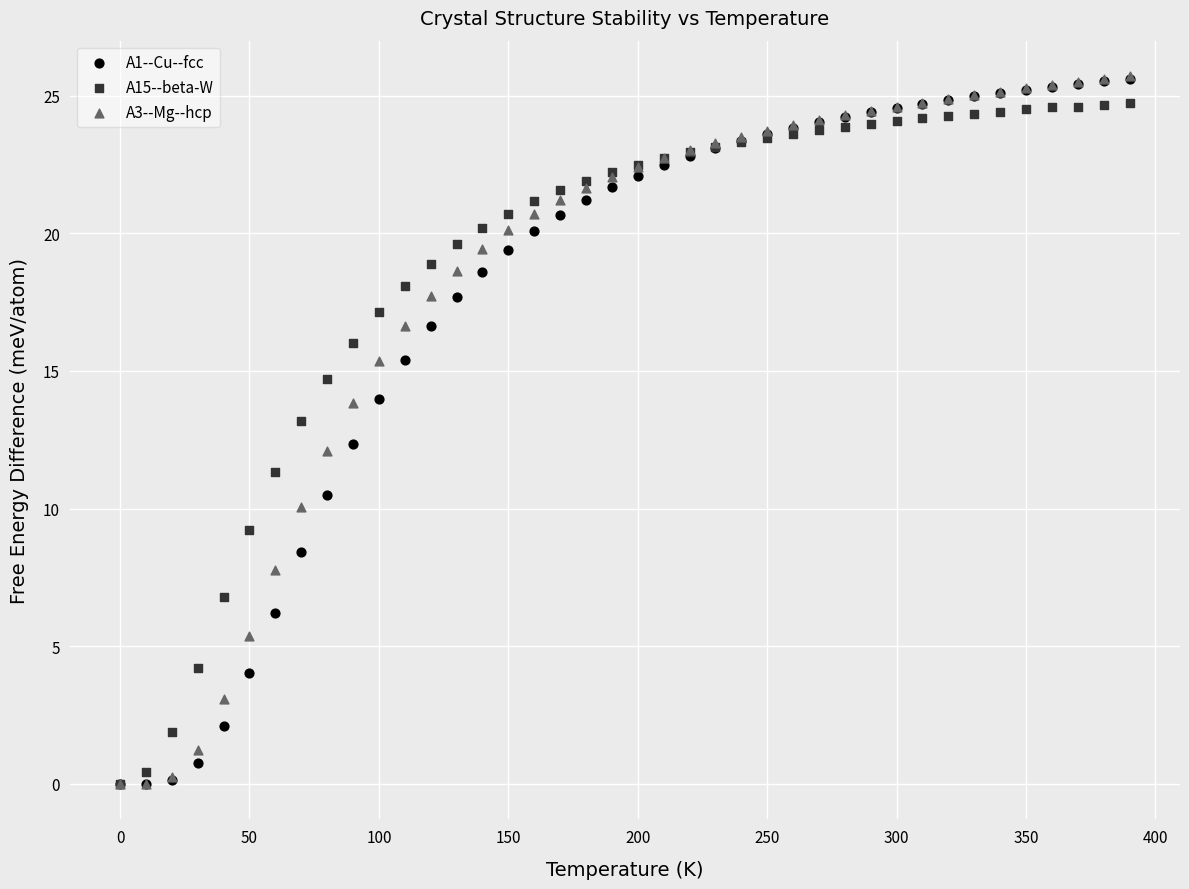

What are all the series names shown in the legend?

A1--Cu--fcc, A15--beta-W, A3--Mg--hcp